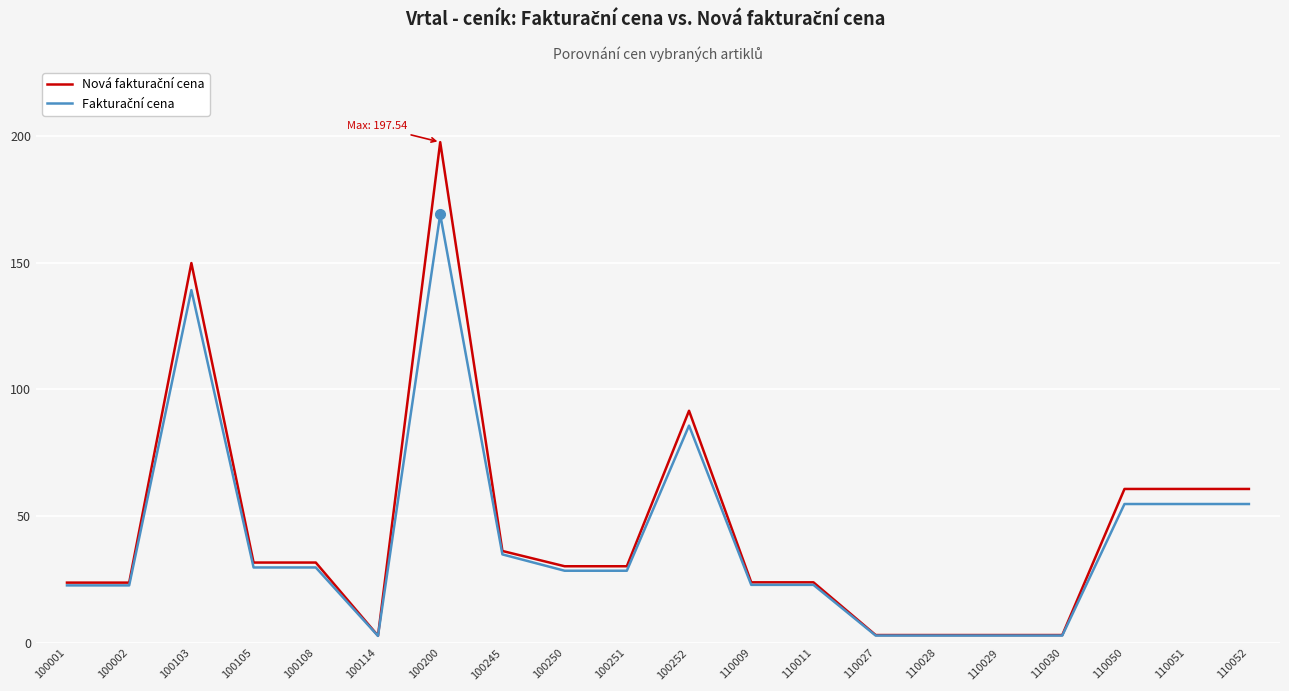

At which category is the sum across all series the highest?

100200